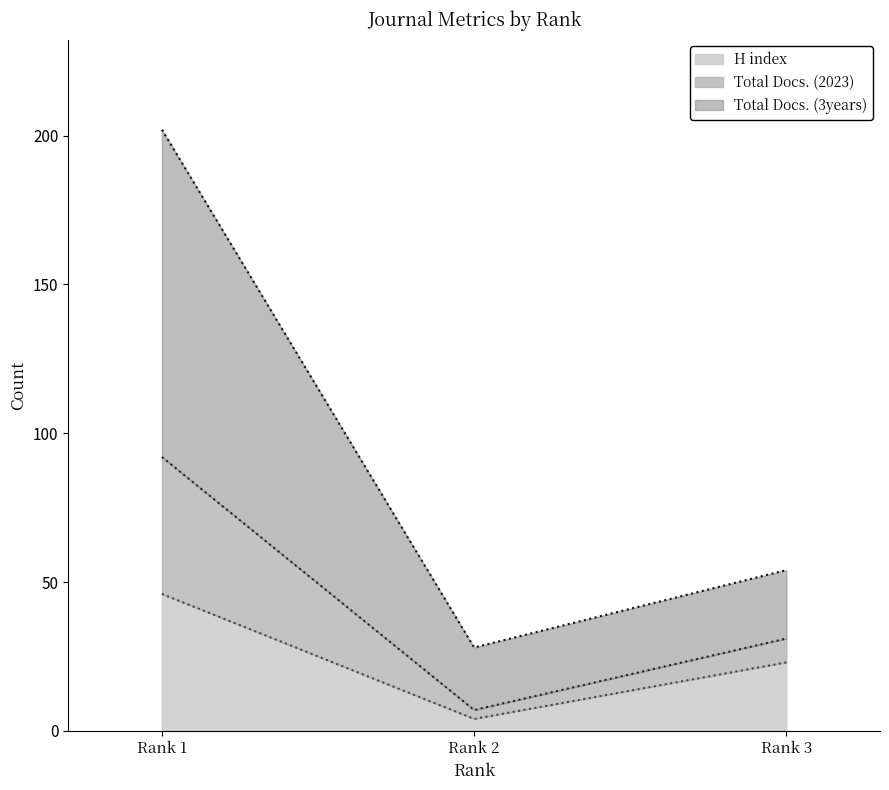

Where is H index nearest to the value 25?

Rank 3